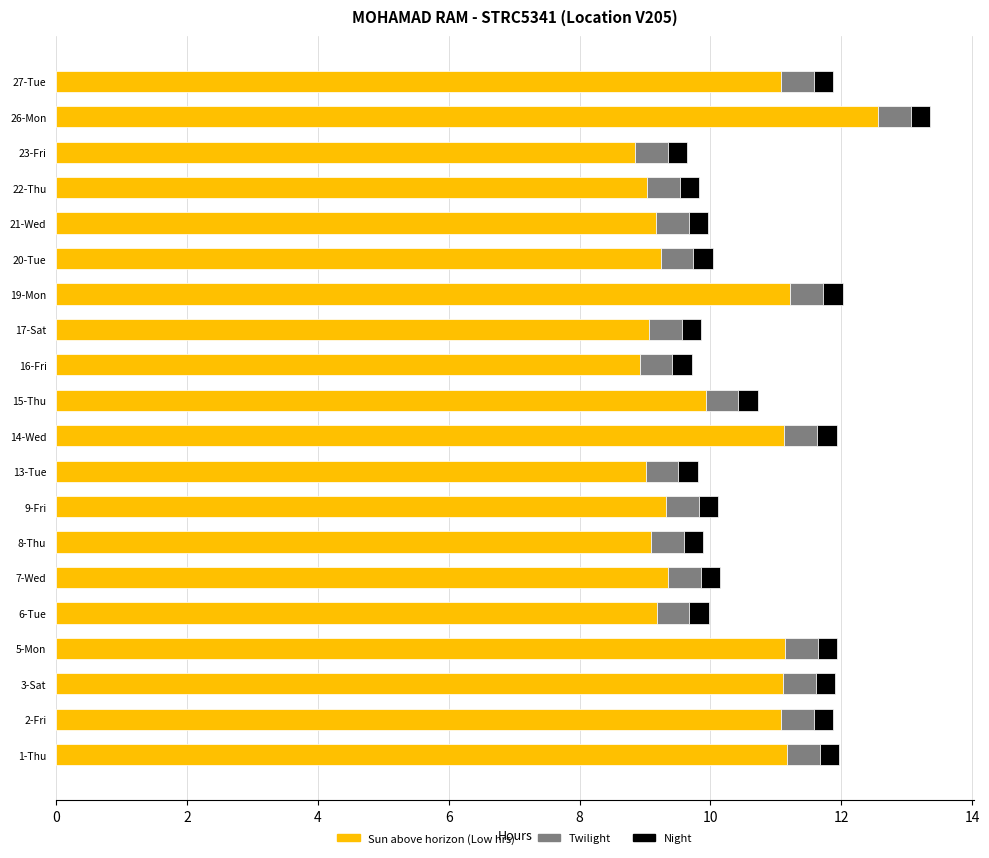

What is the total value across all series at 6-Tue?

10.0